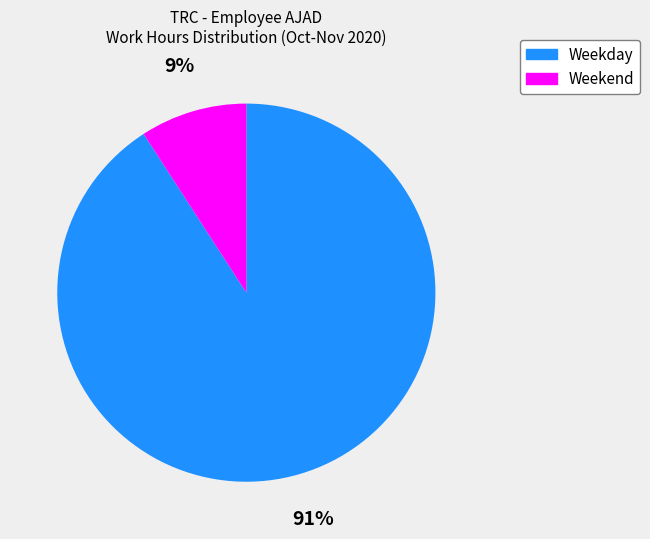

To the nearest percent, what is the average slice percentage?

50%